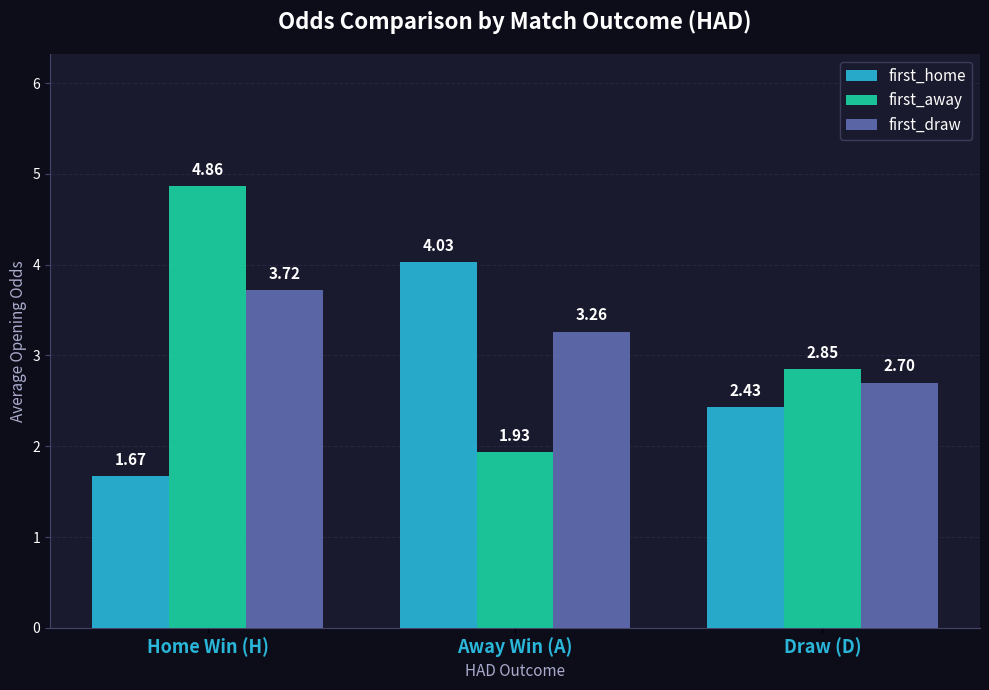

What is the total value across all series at Home Win (H)?

10.3